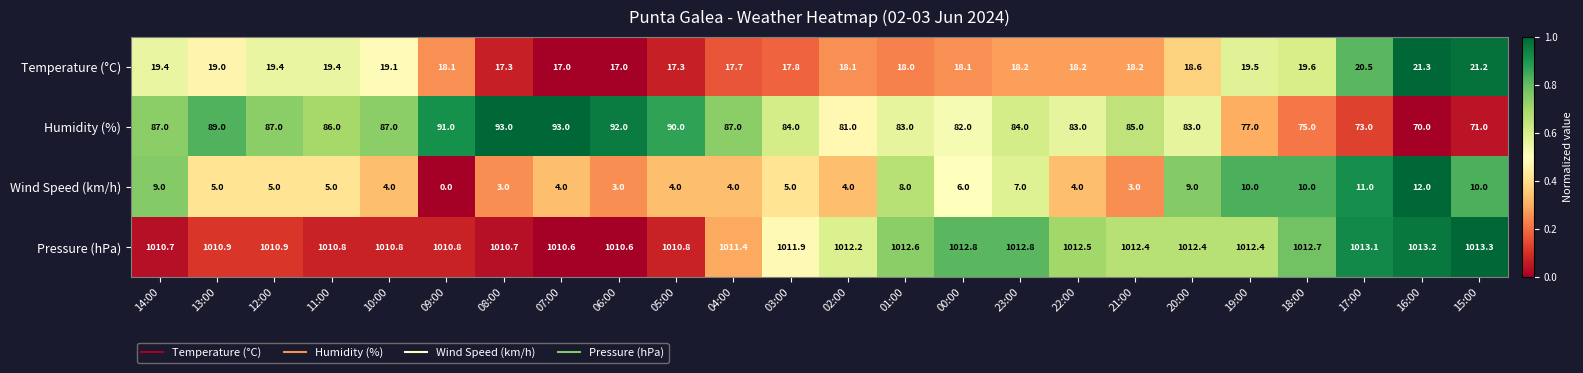

What is the total value across all series at 21:00?

1118.6